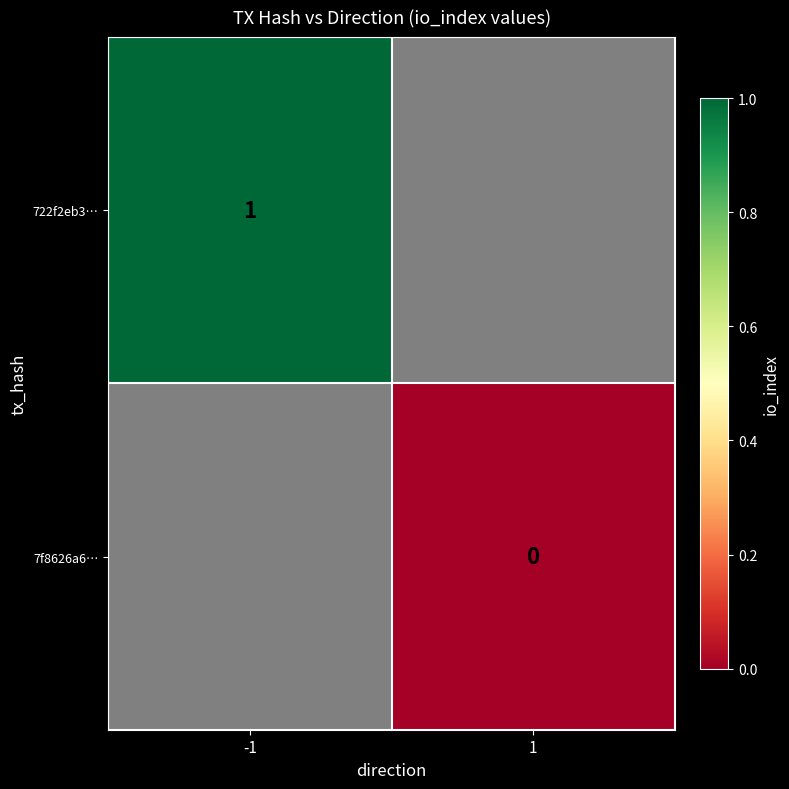

How many series are shown in this chart?

2